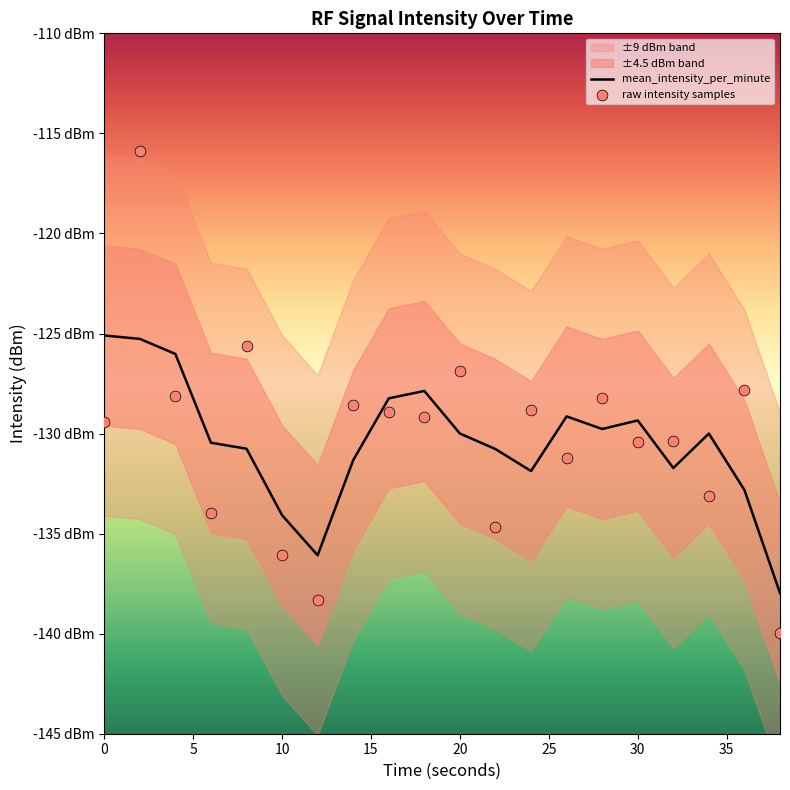

At how many categories does at least one series exceed -132?

17